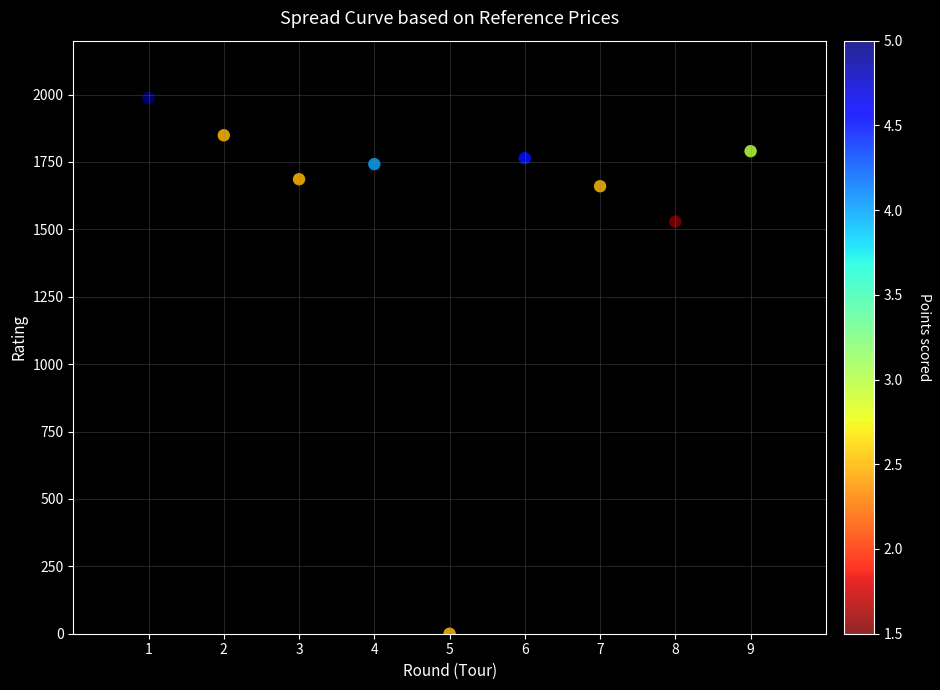

What Y value in the scatter plot is closest to 993?

1529